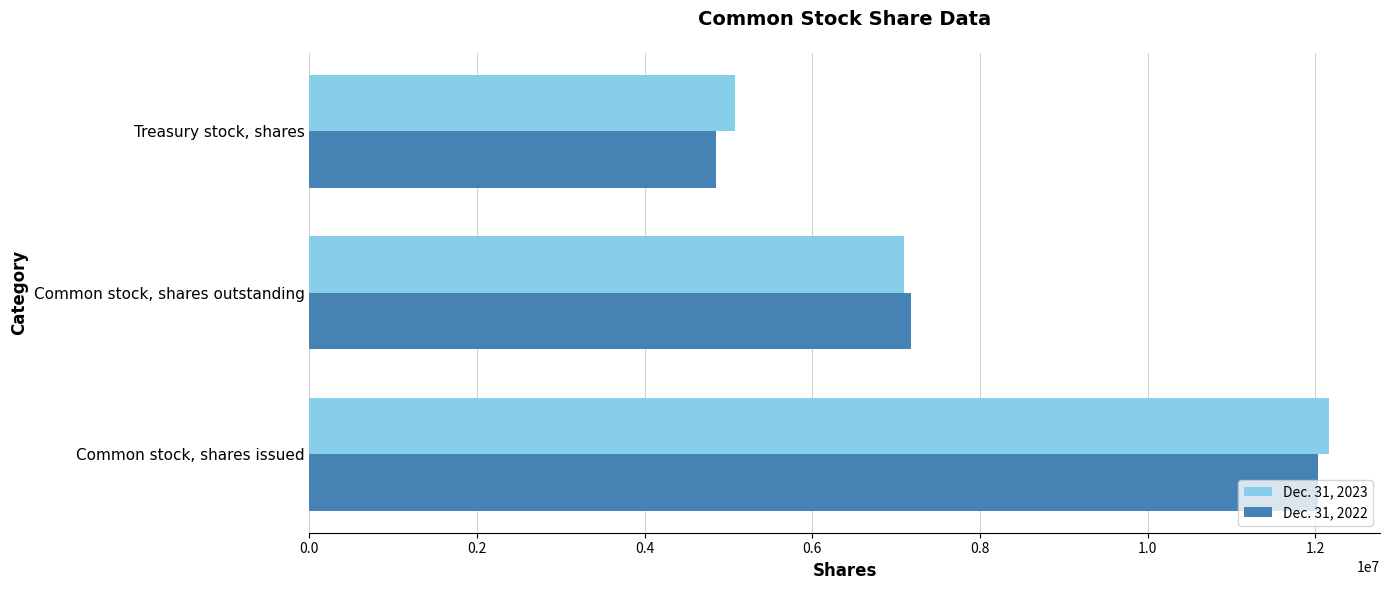

At how many categories does at least one series exceed 10007645?

1